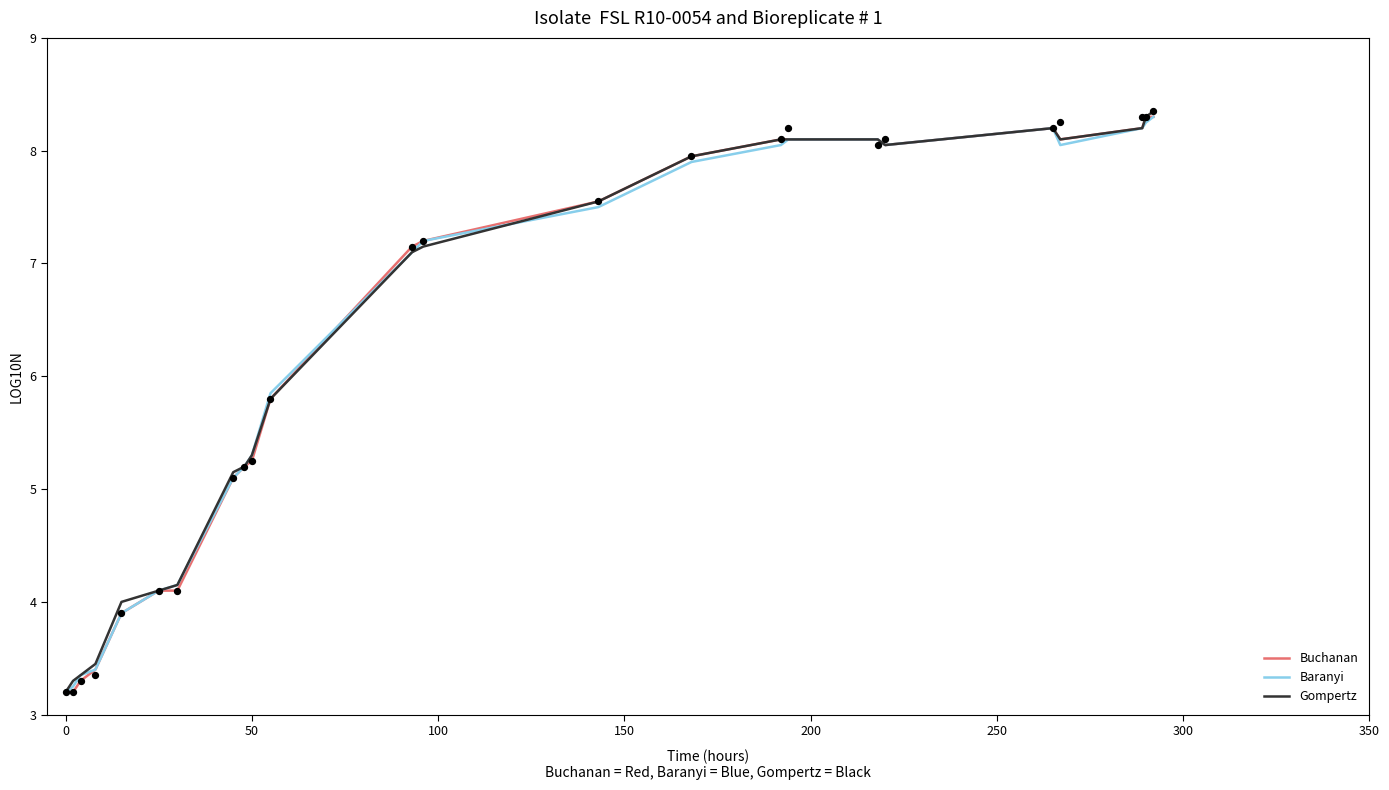

Which series reaches the minimum Y coordinate?

Buchanan